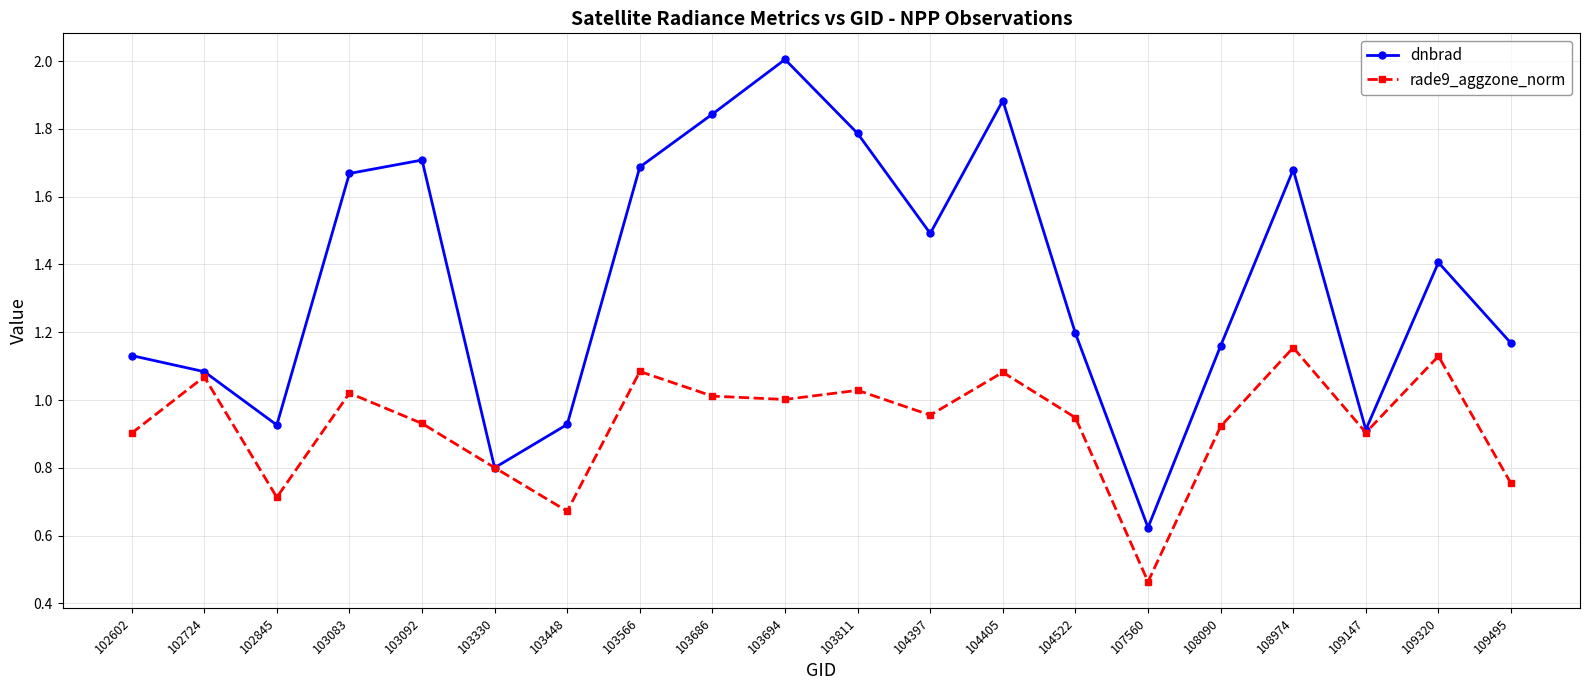

At which label does dnbrad reach its minimum?

107560